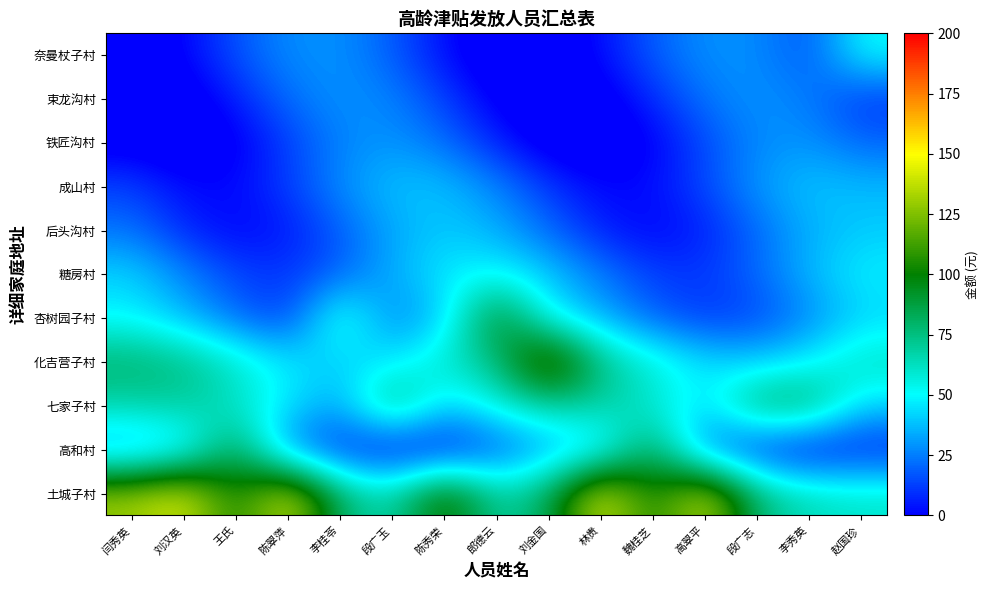

What is the total value across all series at 刘汉英?

385.1